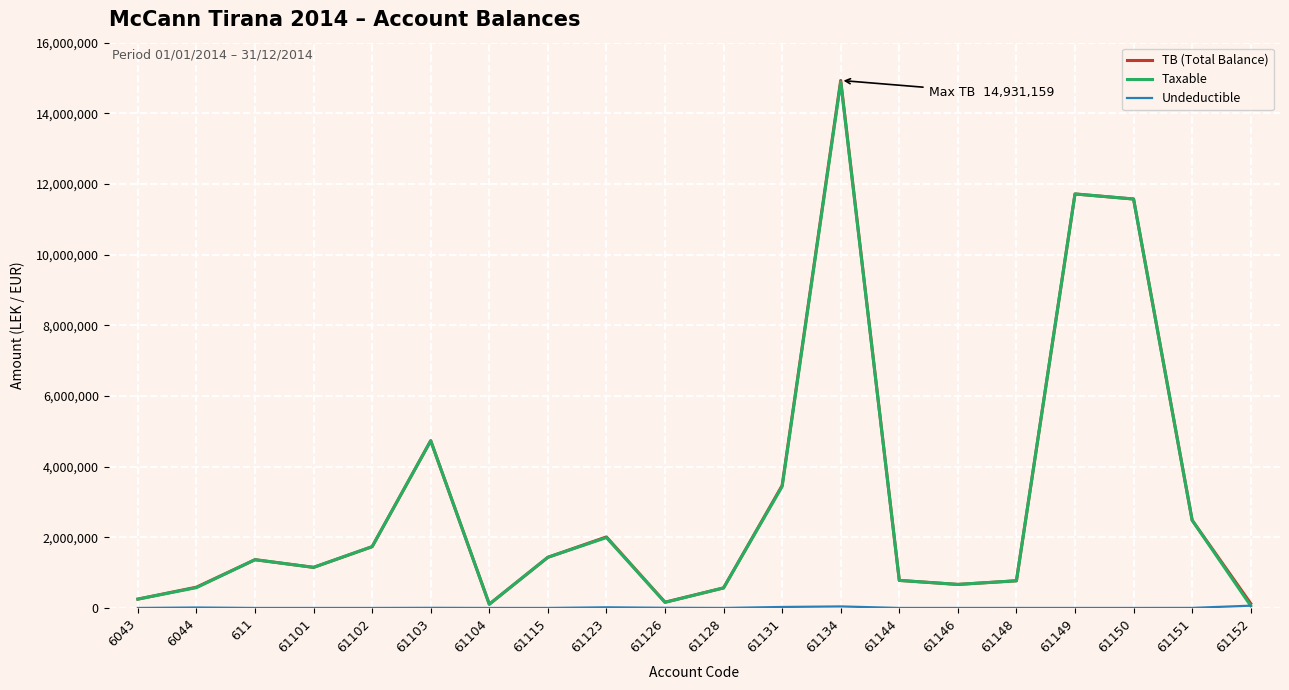

What is the greatest value displayed?

14931158.8